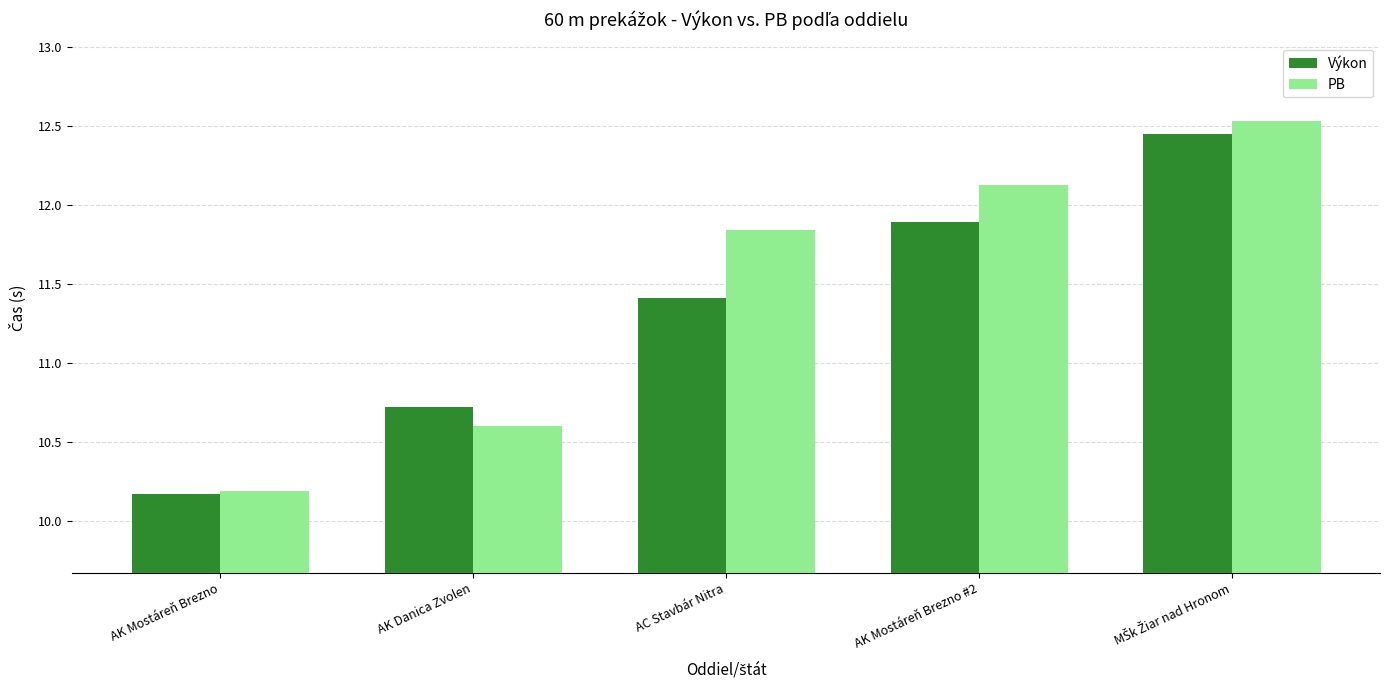

What is the value of the PB bar at the 1st from the left?

10.2